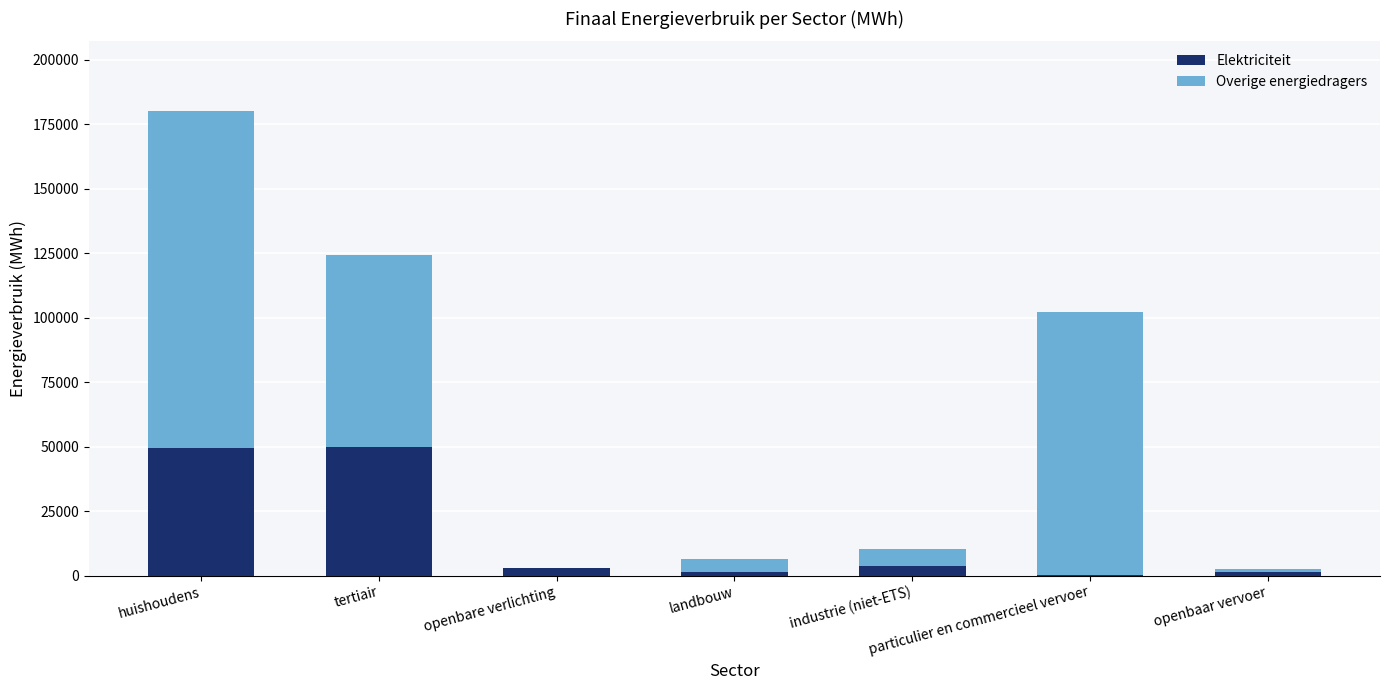

What is the highest value of the Elektriciteit series?

49979.6